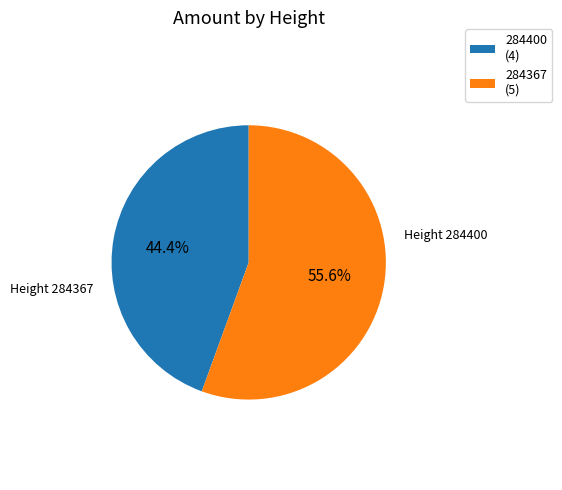

Do 284400 and 284367 together represent more than half of the pie?

Yes